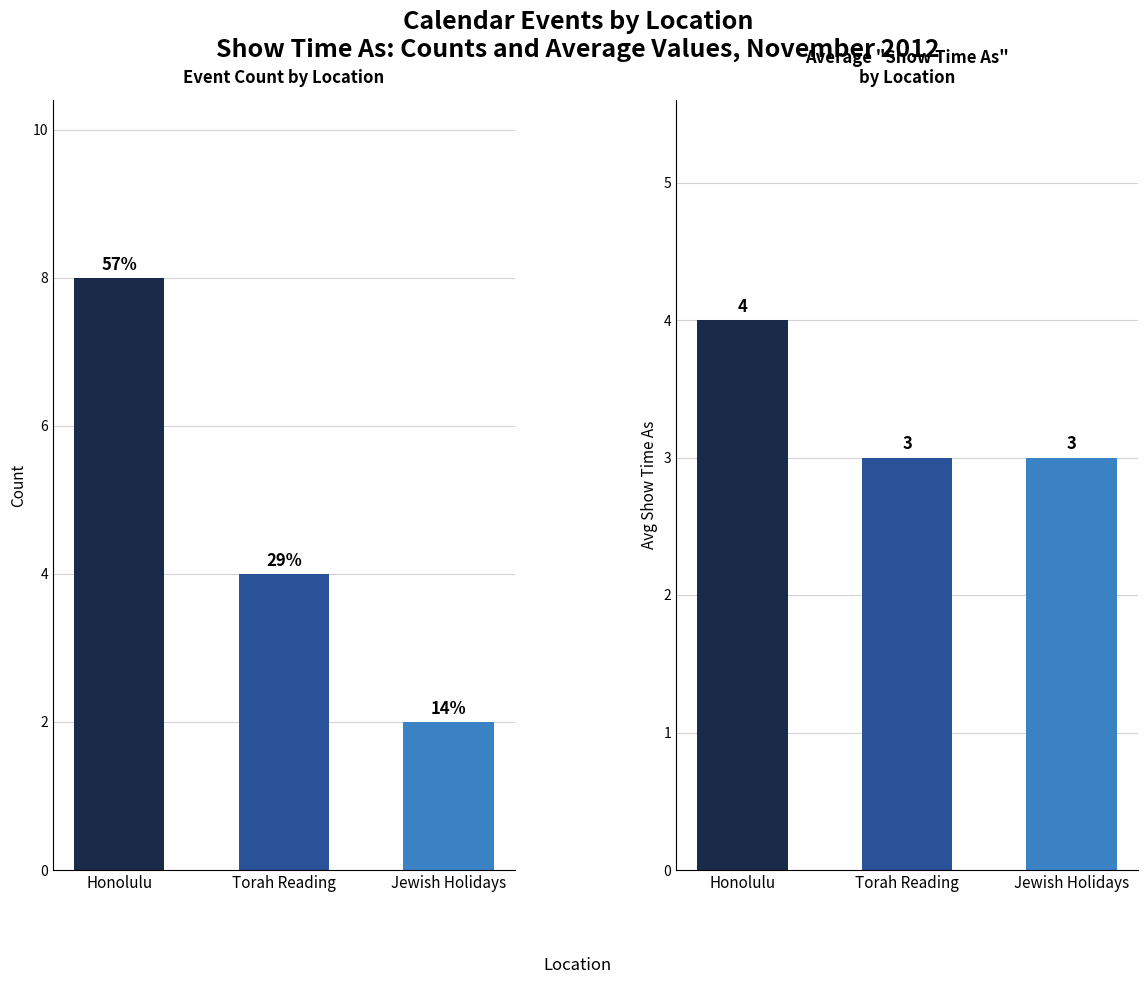

What is the difference between the highest and lowest values at Torah Reading?

1